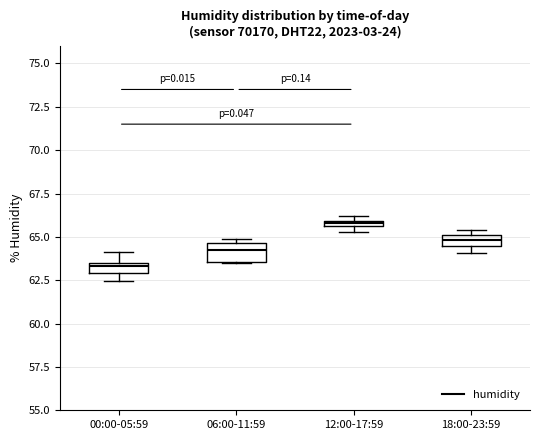

Which box's median line is the highest?

12:00-17:59